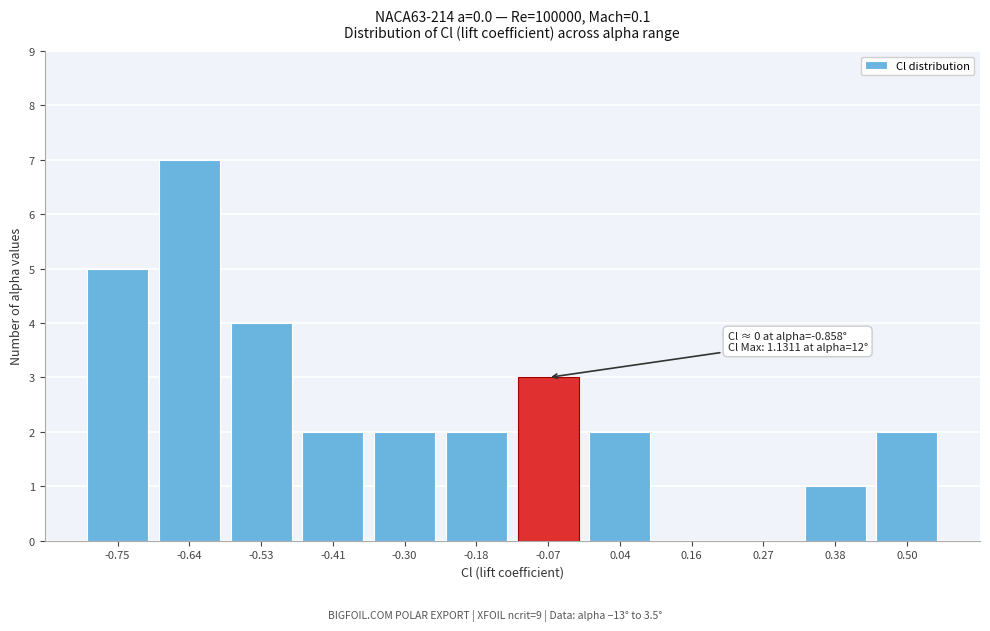

Reading left to right, what are all the values shown in this chart?

-0.75=5	-0.64=7	-0.53=4	-0.41=2	-0.30=2	-0.18=2	-0.07=3	0.04=2	0.16=0	0.27=0	0.38=1	0.50=2